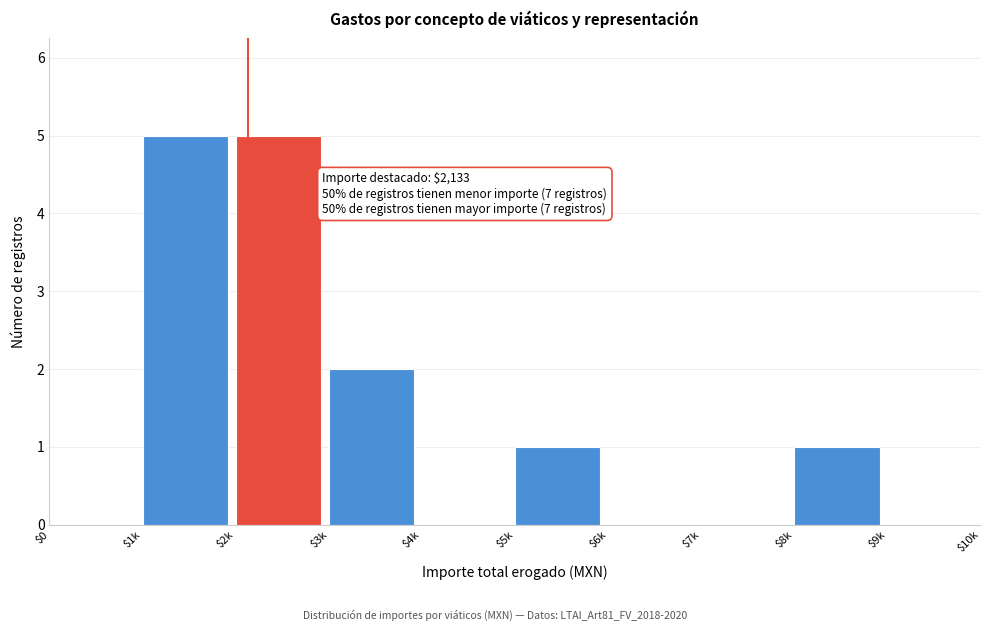

What is the sum of all values?

14